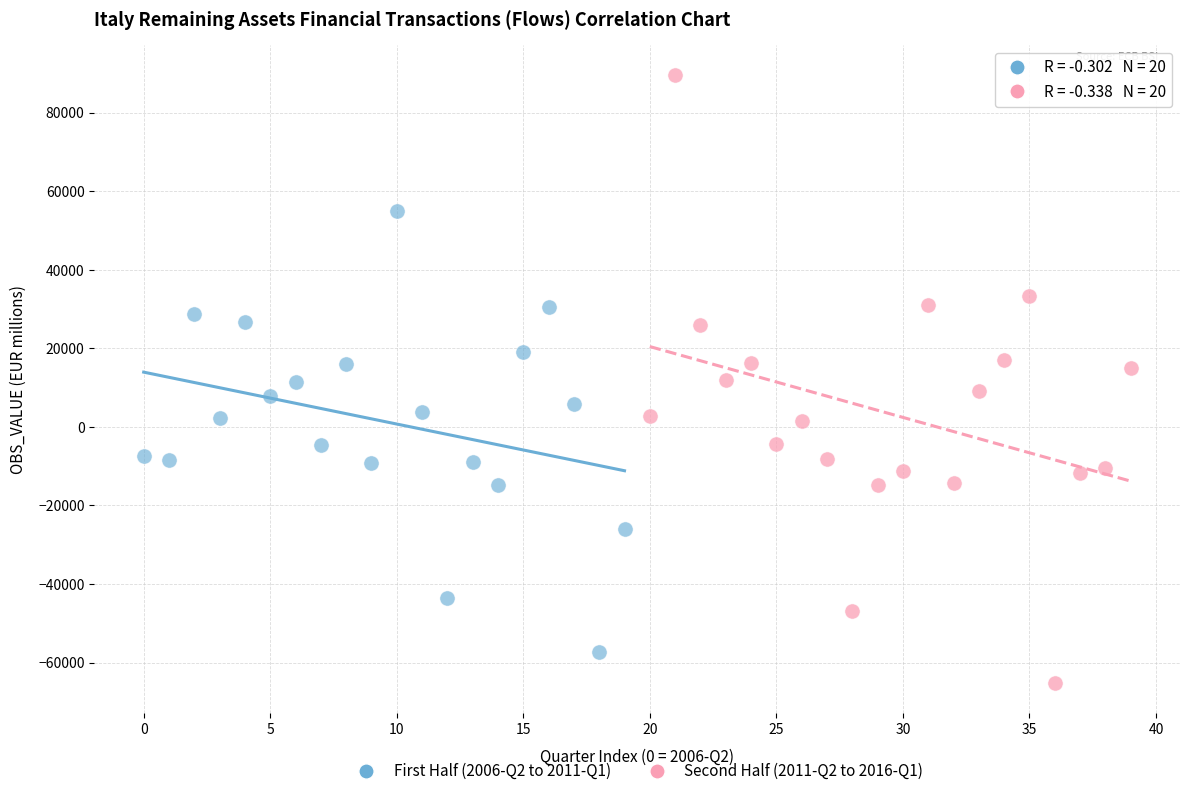

Which series has the widest spread of Y values?

Second Half (2011-Q2 to 2016-Q1)